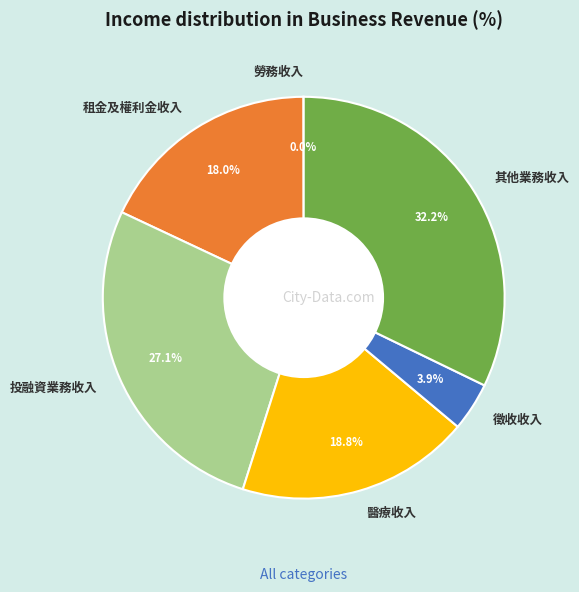

What is the largest slice in the pie chart?

其他業務收入